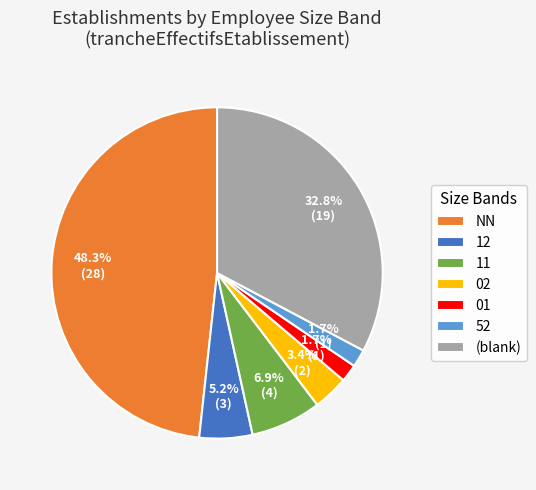

Combined, do 52 and 02 account for over 50%?

No